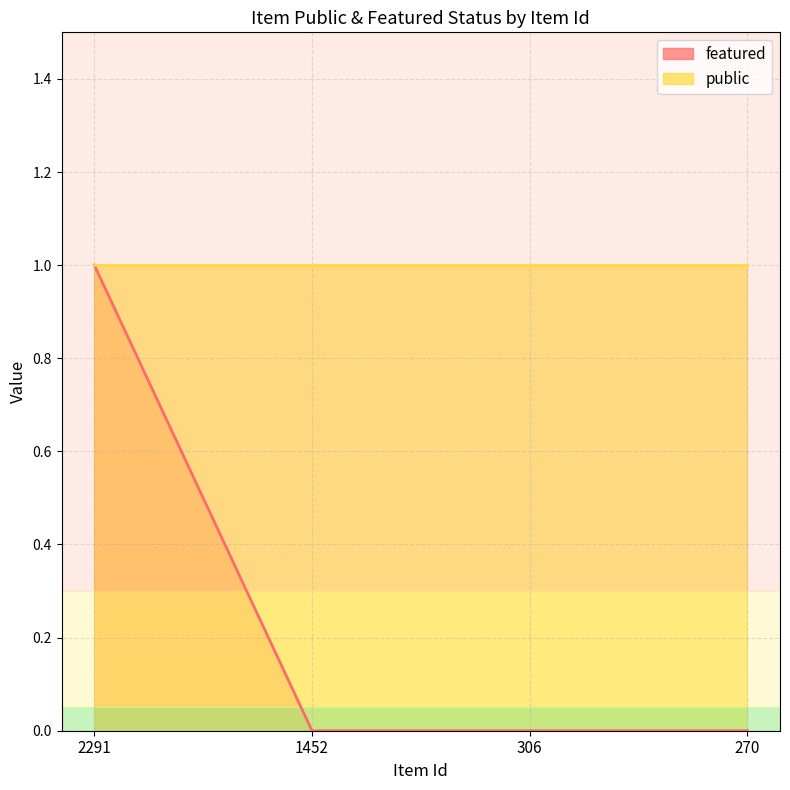

The value of featured at 270 is -1. True or false?

False